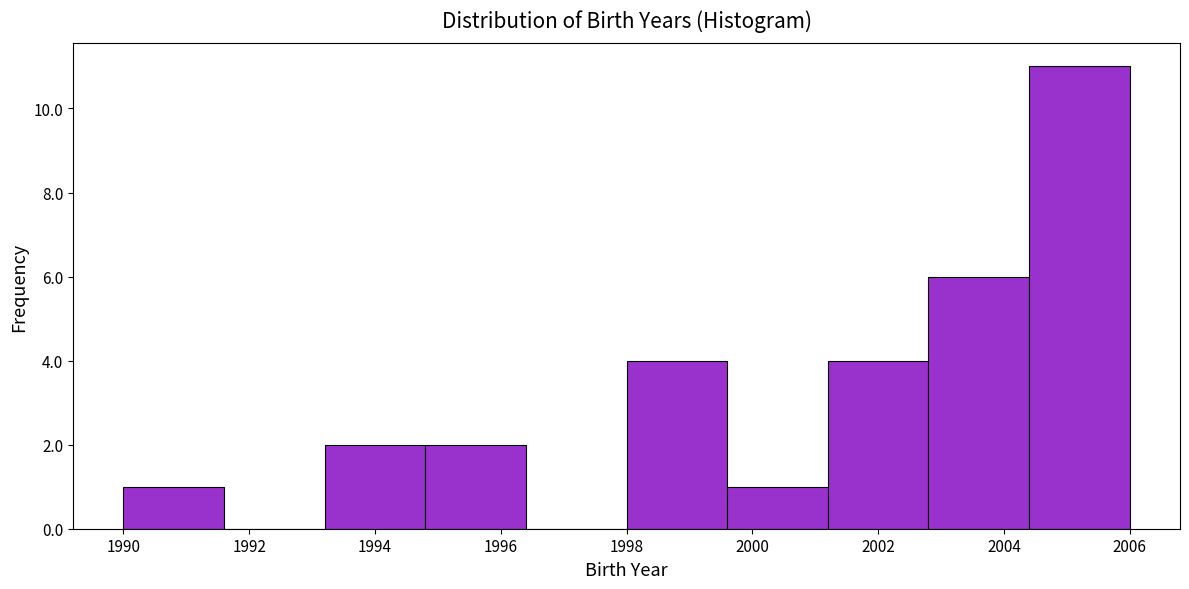

Reading left to right, list every bar in this chart as the range it spans on the x-axis followed by its height. The values are not printed on the chart, so give them approximately, as read against the axis.

1990.0 to 1991.6: 1
1991.6 to 1993.2: 0
1993.2 to 1994.8: 2
1994.8 to 1996.4: 2
1996.4 to 1998.0: 0
1998.0 to 1999.6: 4
1999.6 to 2001.2: 1
2001.2 to 2002.8: 4
2002.8 to 2004.4: 6
2004.4 to 2006.0: 11